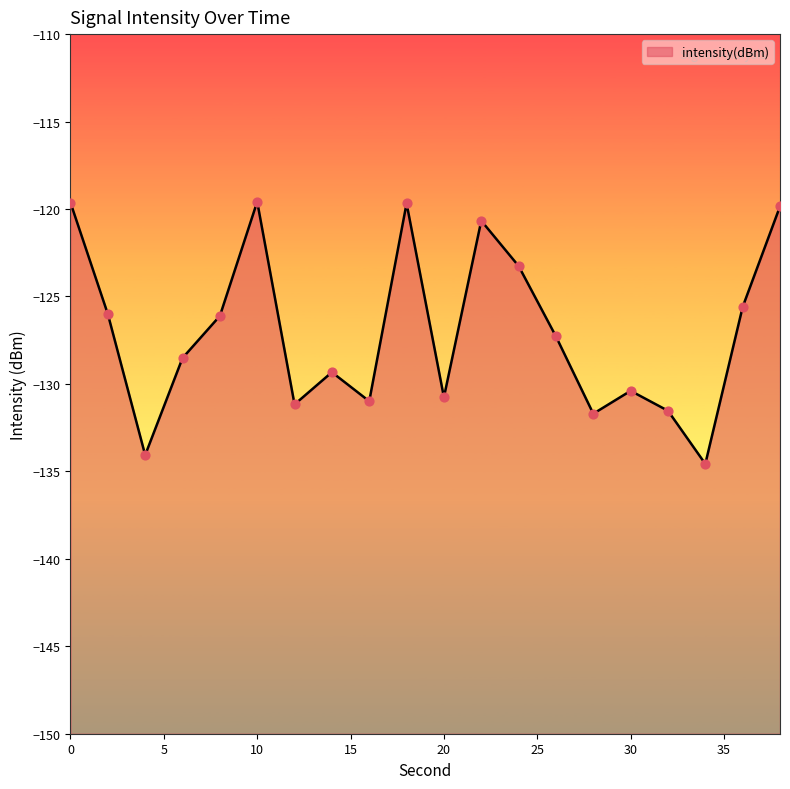

What is the change in value from 18 to 36?

-5.9